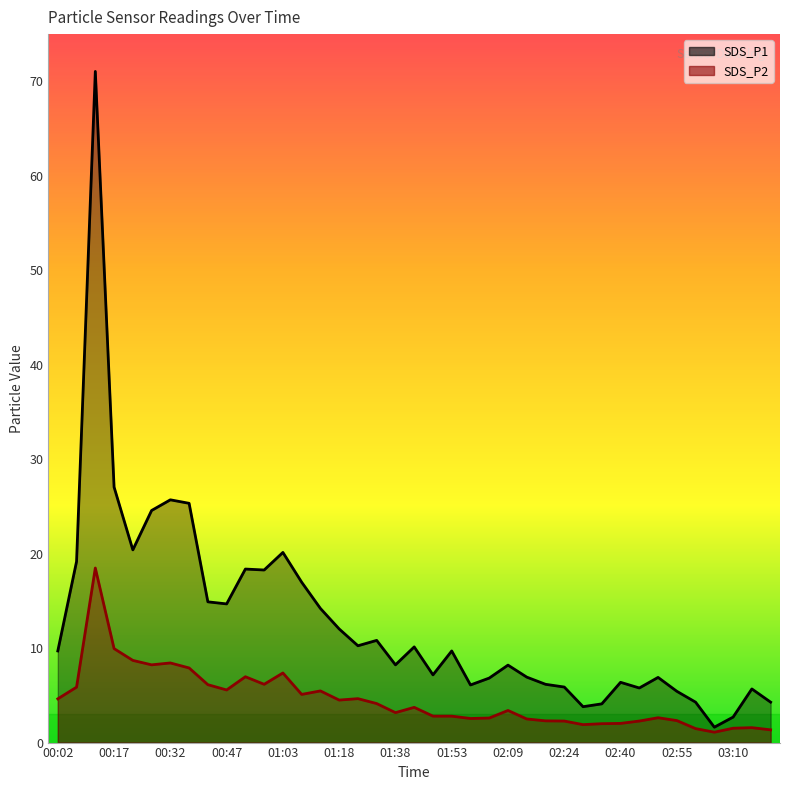

True or false: SDS_P1 and SDS_P2 cross at least once.

False